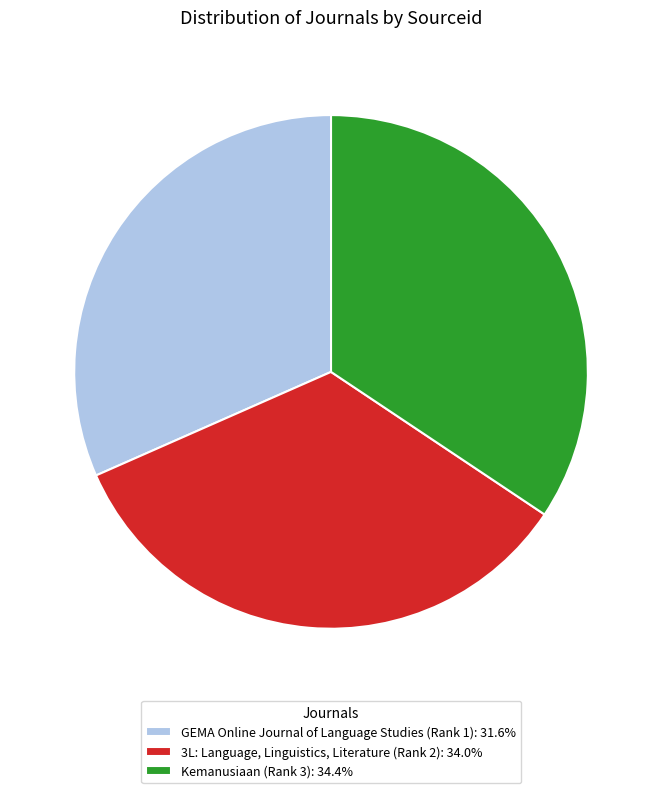

What is the smallest slice in the pie chart?

GEMA Online Journal of Language Studies (Rank 1)